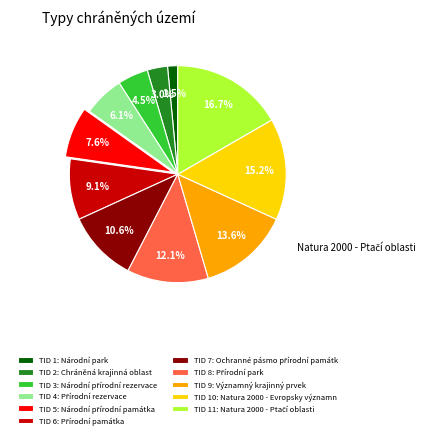

Is there any slice that represents more than half of the pie?

No